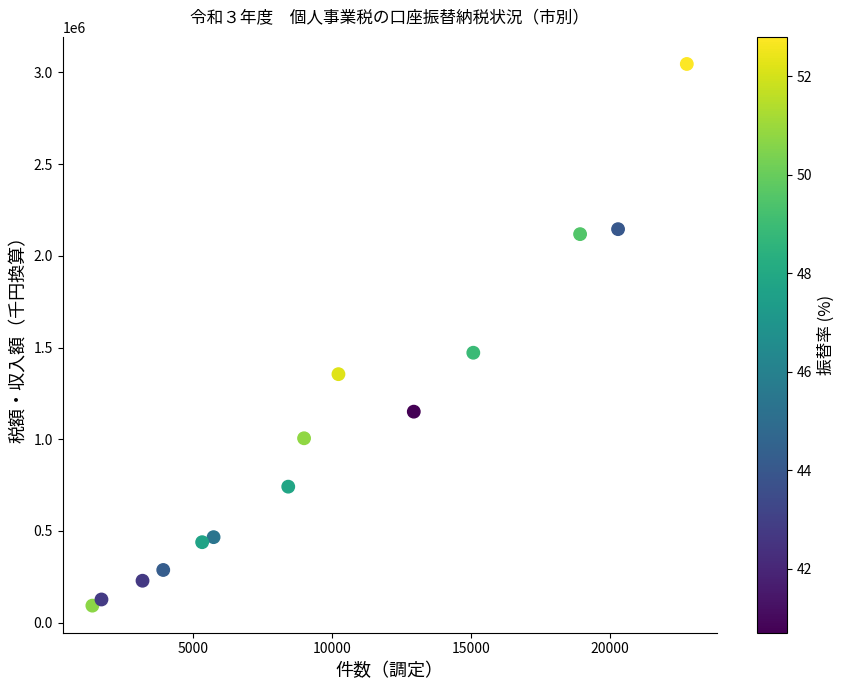

What Y value in the scatter plot is closest to 1569492?

1471766.7